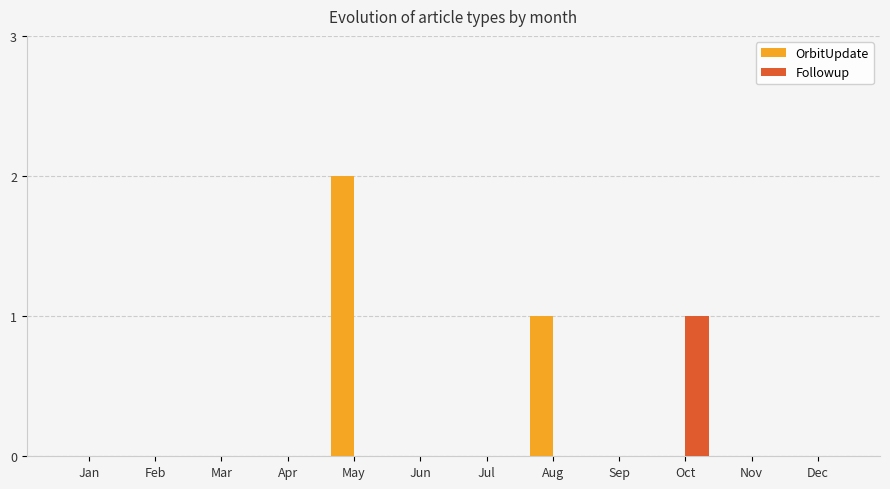

Between Oct and Nov, which series saw the biggest shift?

Followup